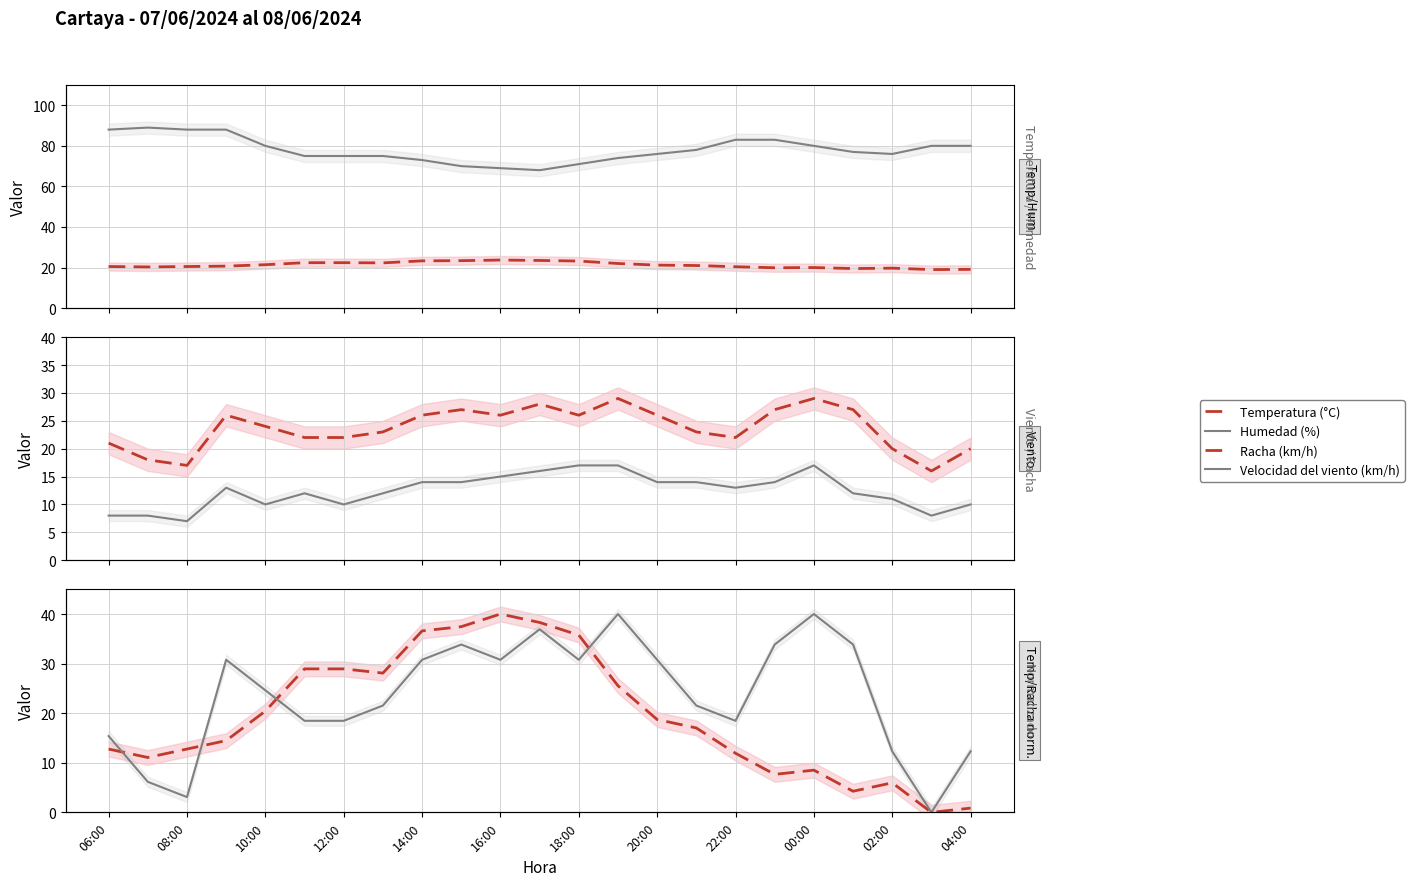

Where is the first local maximum for Racha (norm.)?

12:00